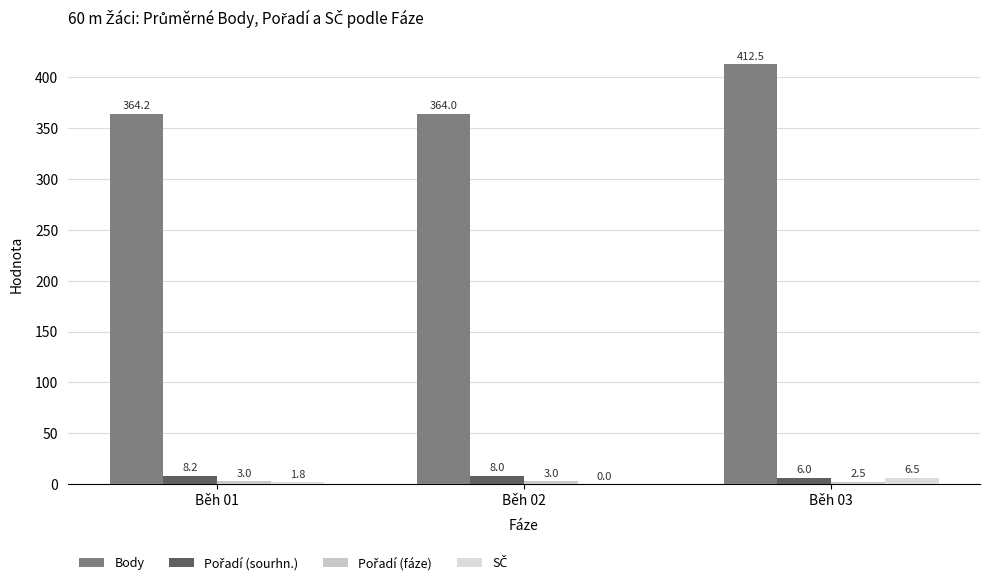

How many groups of bars are there?

3